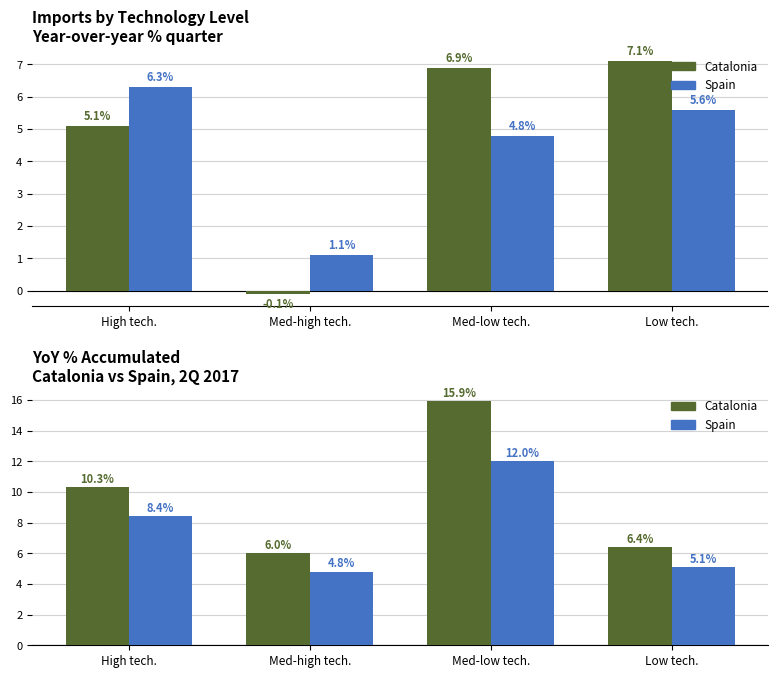

Rank the series by their average value, from lowest to highest.

Spain, Catalonia